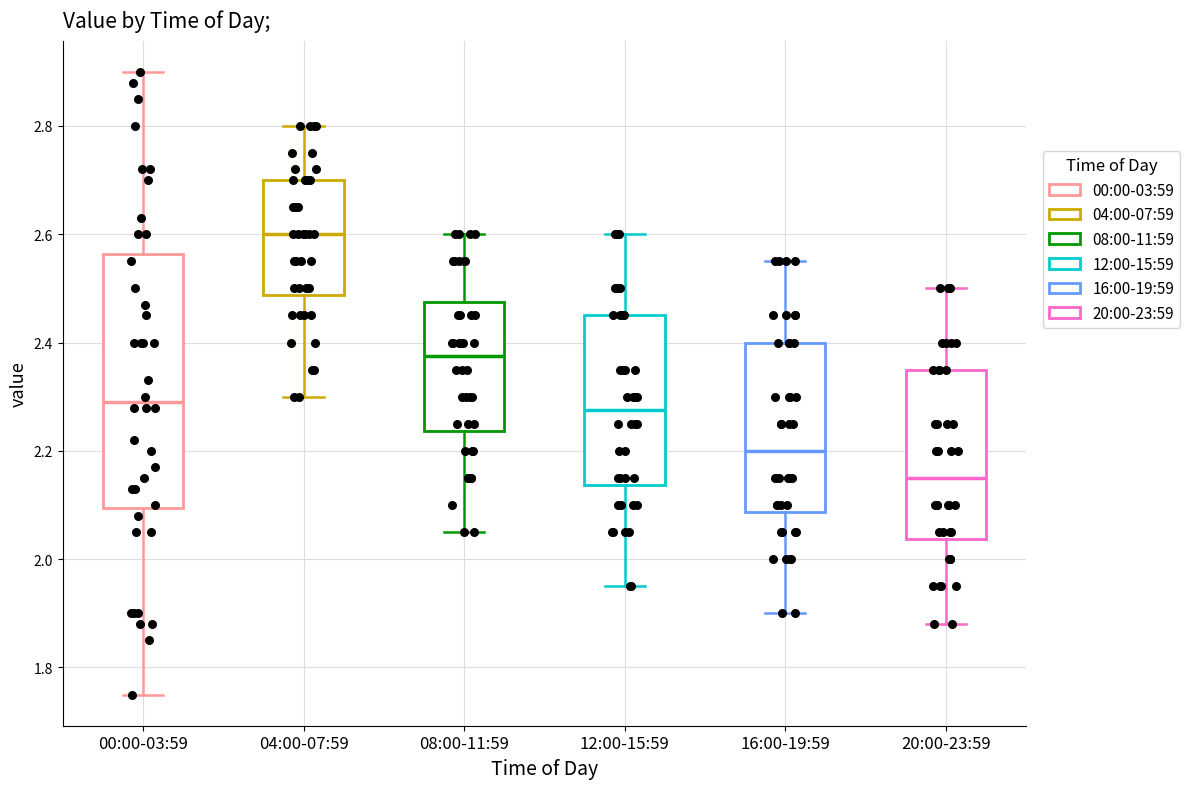

Reading left to right, read every box against the y-axis: the position of its median line, the range the box covers, and the ends of its whiskers. The values are not printed on the chart, so give them approximately, as read against the axis.

00:00-03:59: median 2.30, box 2.10 to 2.56, whiskers 1.76 to 2.90
04:00-07:59: median 2.60, box 2.48 to 2.70, whiskers 2.30 to 2.80
08:00-11:59: median 2.38, box 2.24 to 2.48, whiskers 2.06 to 2.60
12:00-15:59: median 2.28, box 2.14 to 2.46, whiskers 1.96 to 2.60
16:00-19:59: median 2.20, box 2.08 to 2.40, whiskers 1.90 to 2.56
20:00-23:59: median 2.16, box 2.04 to 2.36, whiskers 1.88 to 2.50